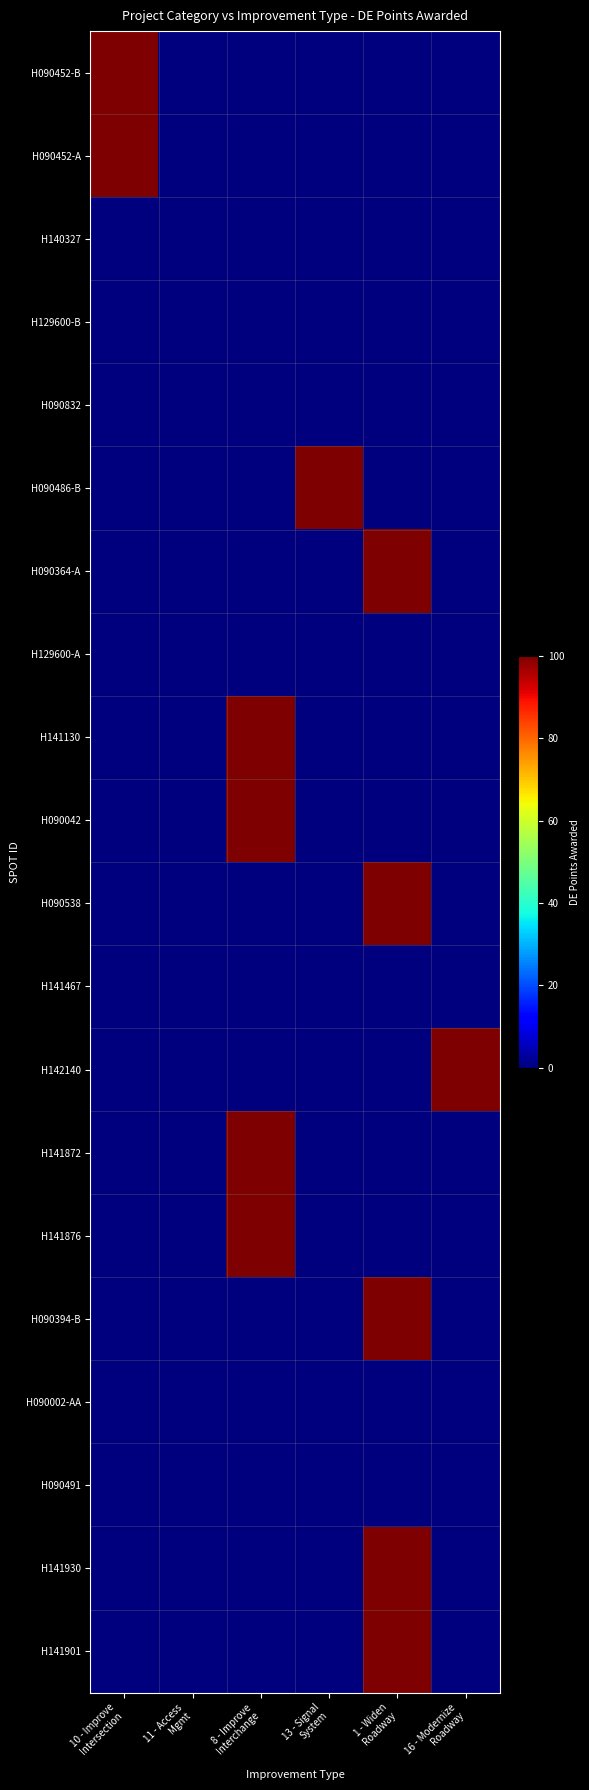

Rank the series by their maximum value, from lowest to highest.

H140327, H129600-B, H090832, H129600-A, H141467, H090002-AA, H090491, H090452-B, H090452-A, H090486-B, H090364-A, H141130, H090042, H090538, H142140, H141872, H141876, H090394-B, H141930, H141901